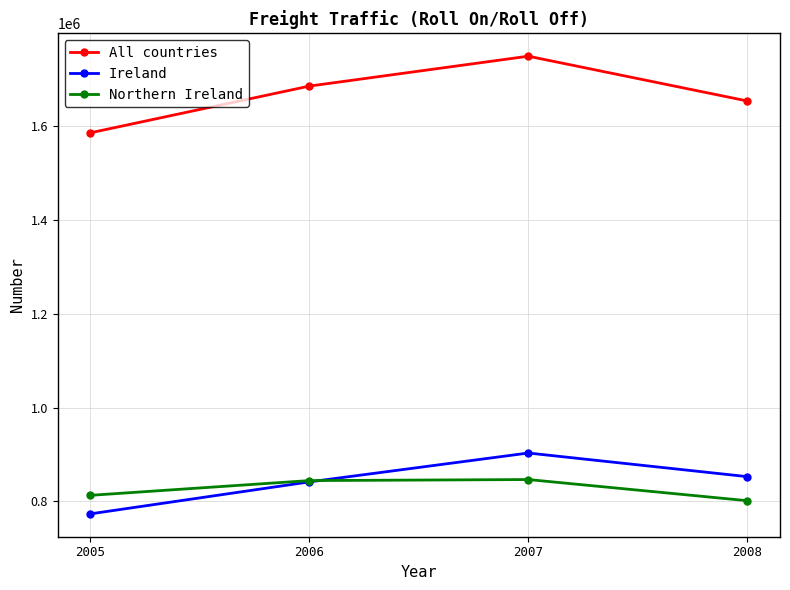

What is the spread (max minus min) of values at 2008?

852910